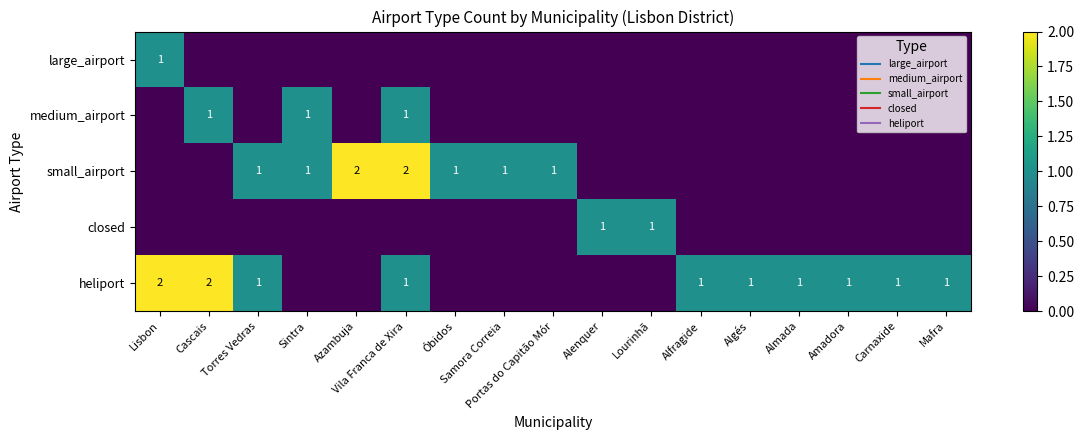

Which series has the widest spread of values?

small_airport